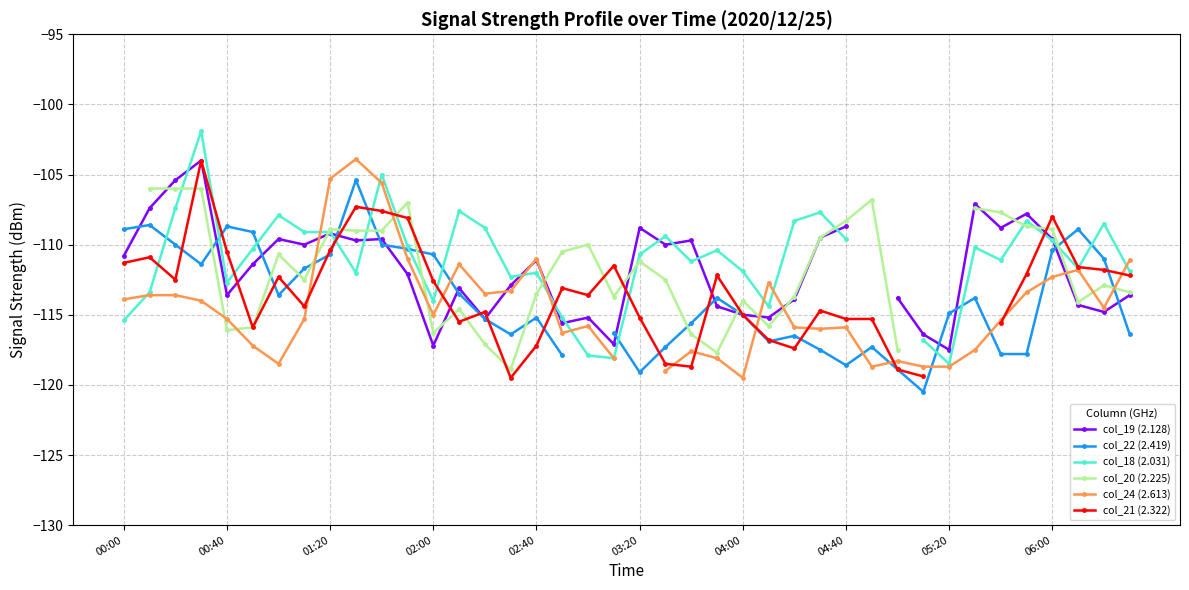

The col_18 (2.031) series shows -110.7 at 03:20. True or false?

True